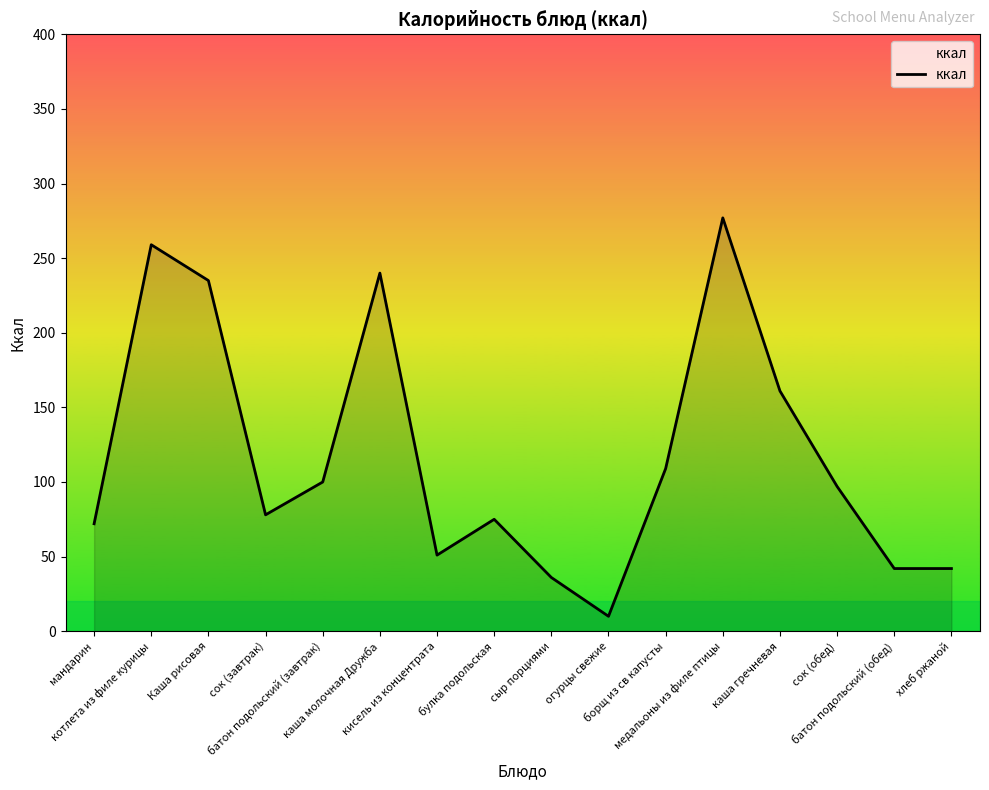

What is the sum of the values at батон подольский (завтрак) and каша молочная Дружба?

340